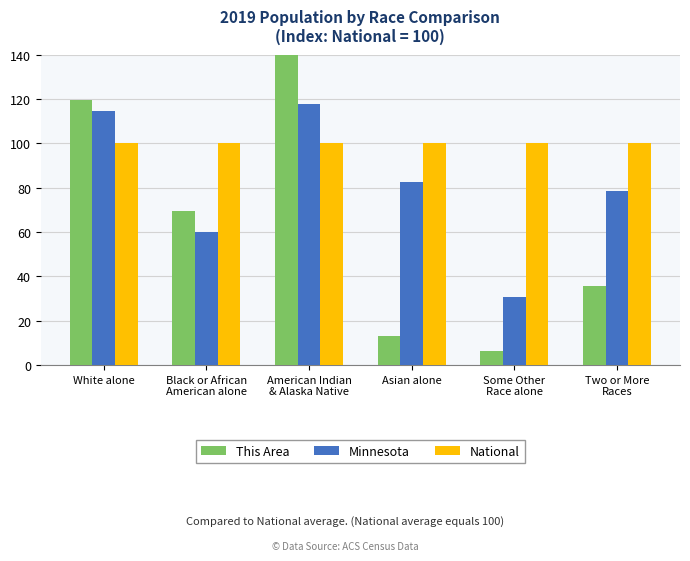

What is the difference between the highest and lowest values at White alone?

19.4